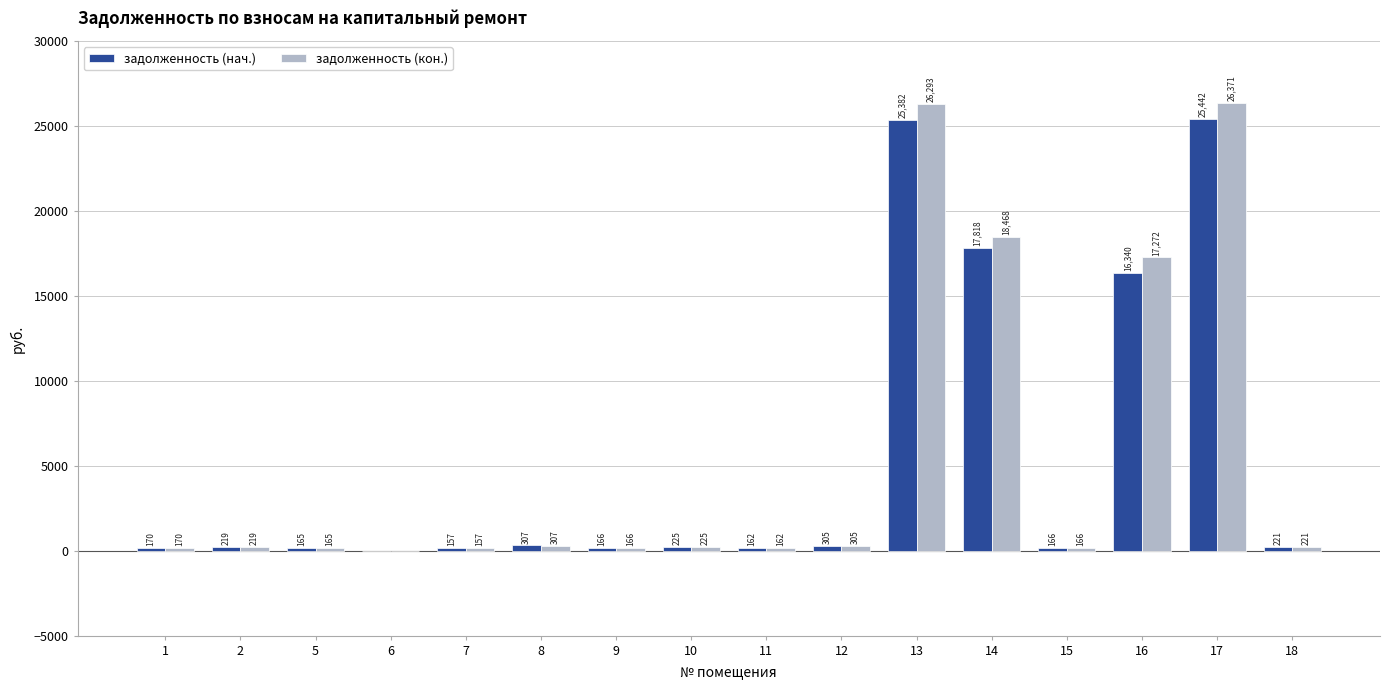

How many values in задолженность (кон.) are above zero?

15